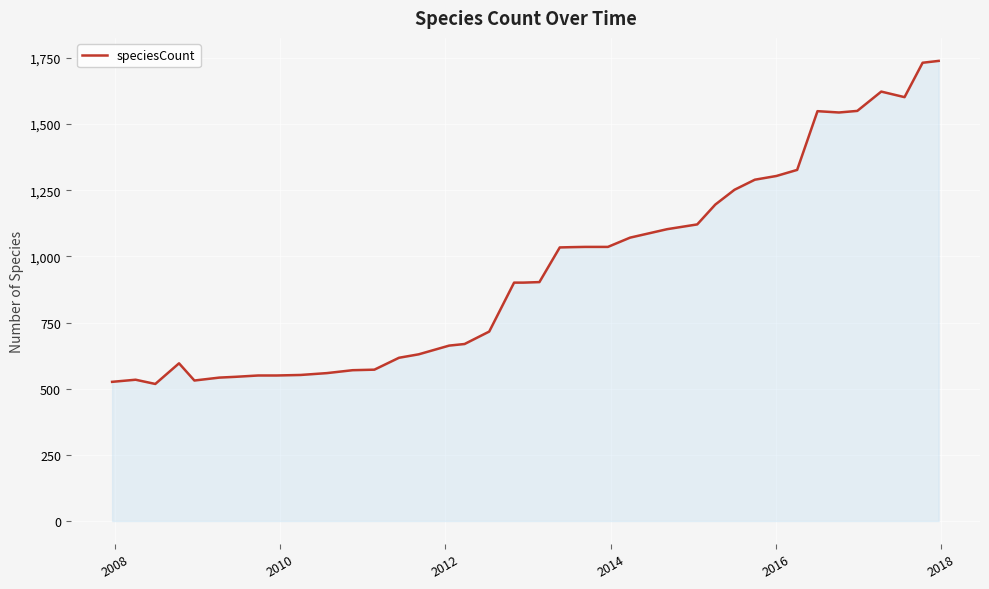

What is the difference between the maximum and minimum values?

1221